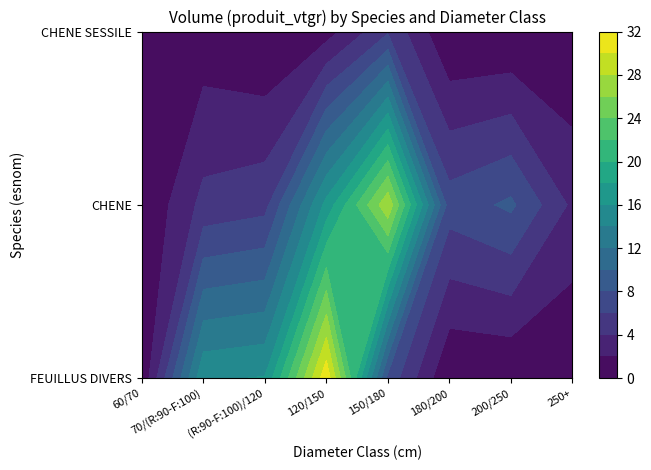

Is it true that FEUILLUS DIVERS equals 0.2 at 60/70?

True